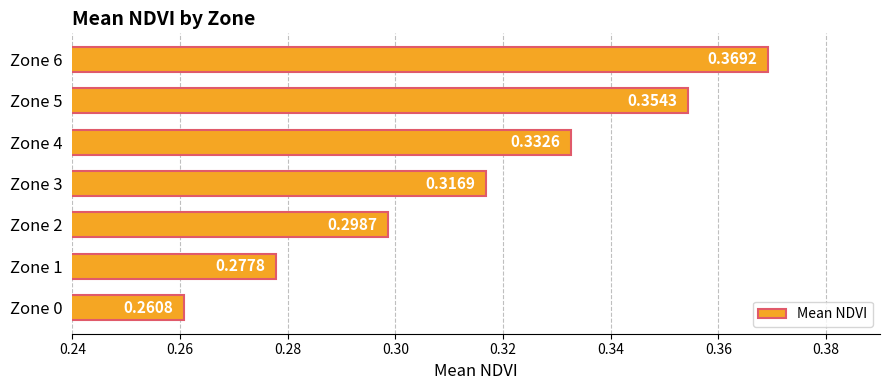

List the labels in order of value, largest first.

Zone 6, Zone 5, Zone 4, Zone 3, Zone 2, Zone 1, Zone 0